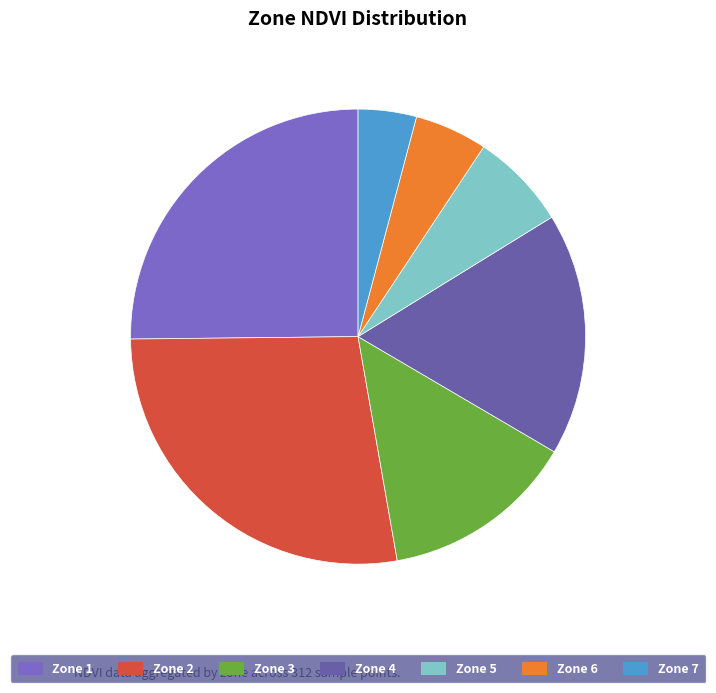

True or false: Zone 5 accounts for 7% of the total.

True